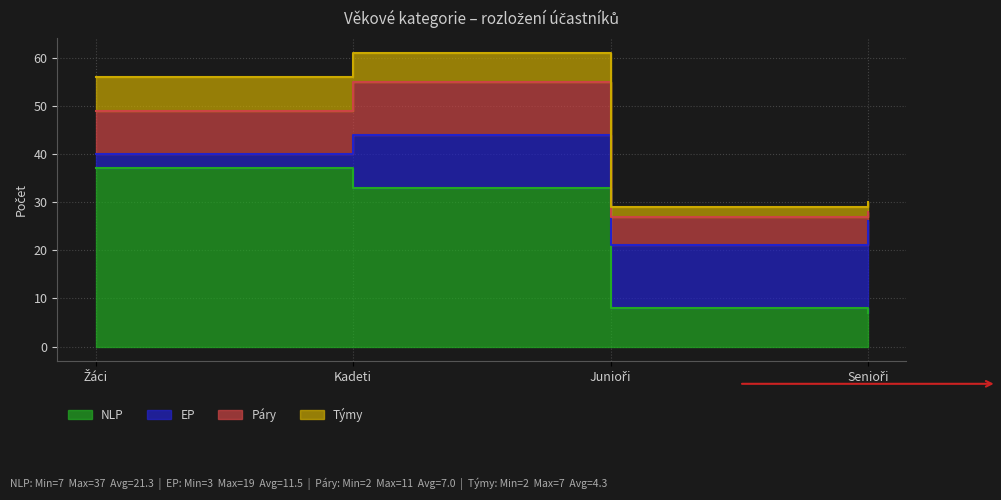

What position from the left is Senioři?

4